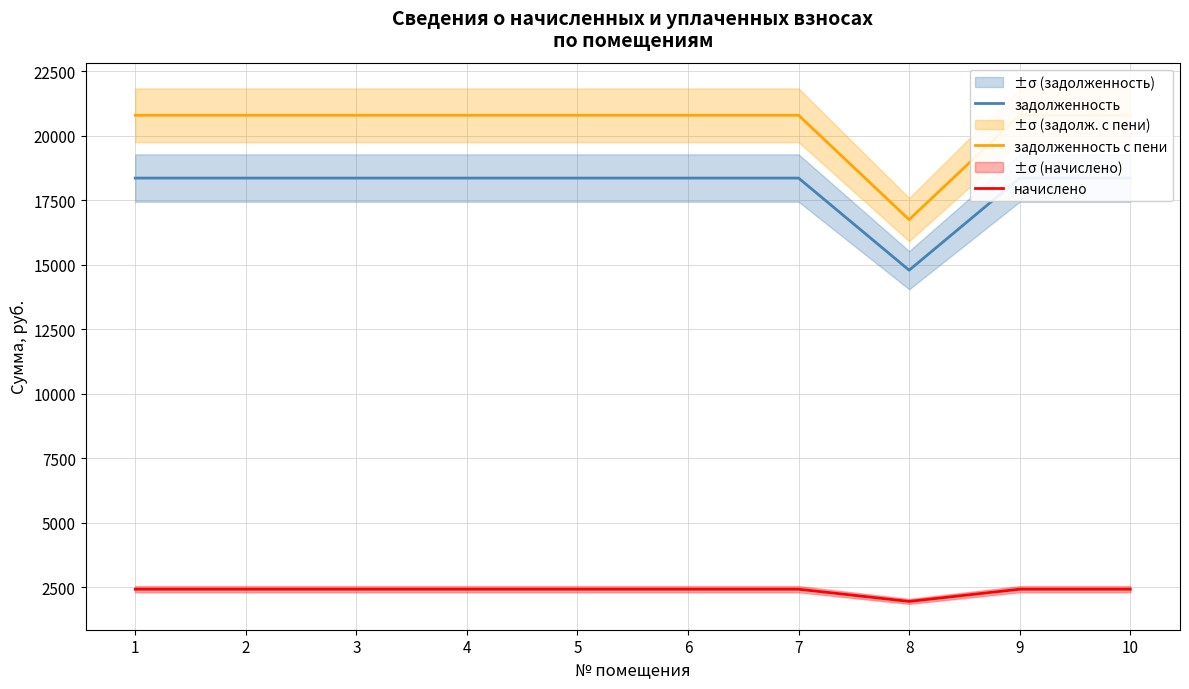

How many categories are shown in the chart?

10